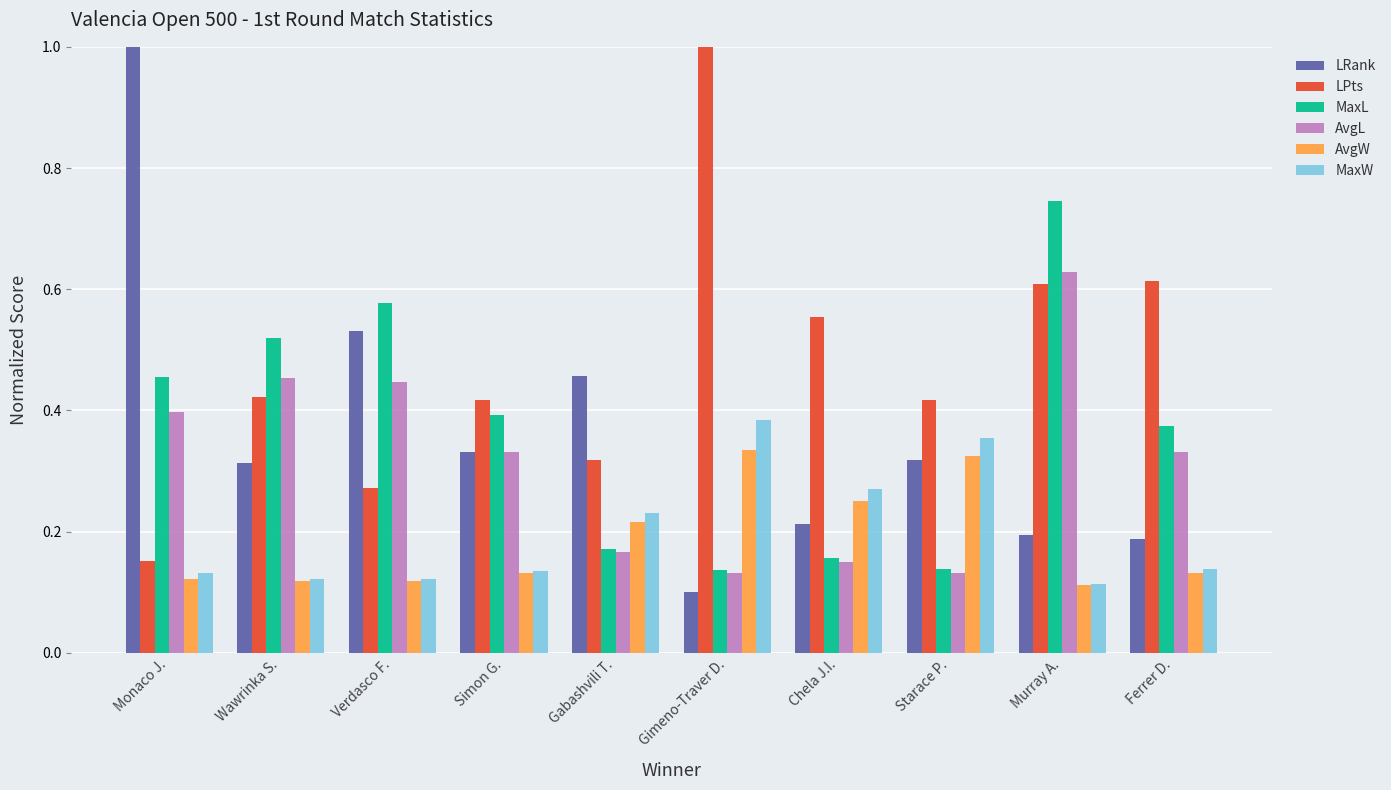

What is the maximum value for LRank?

1.0